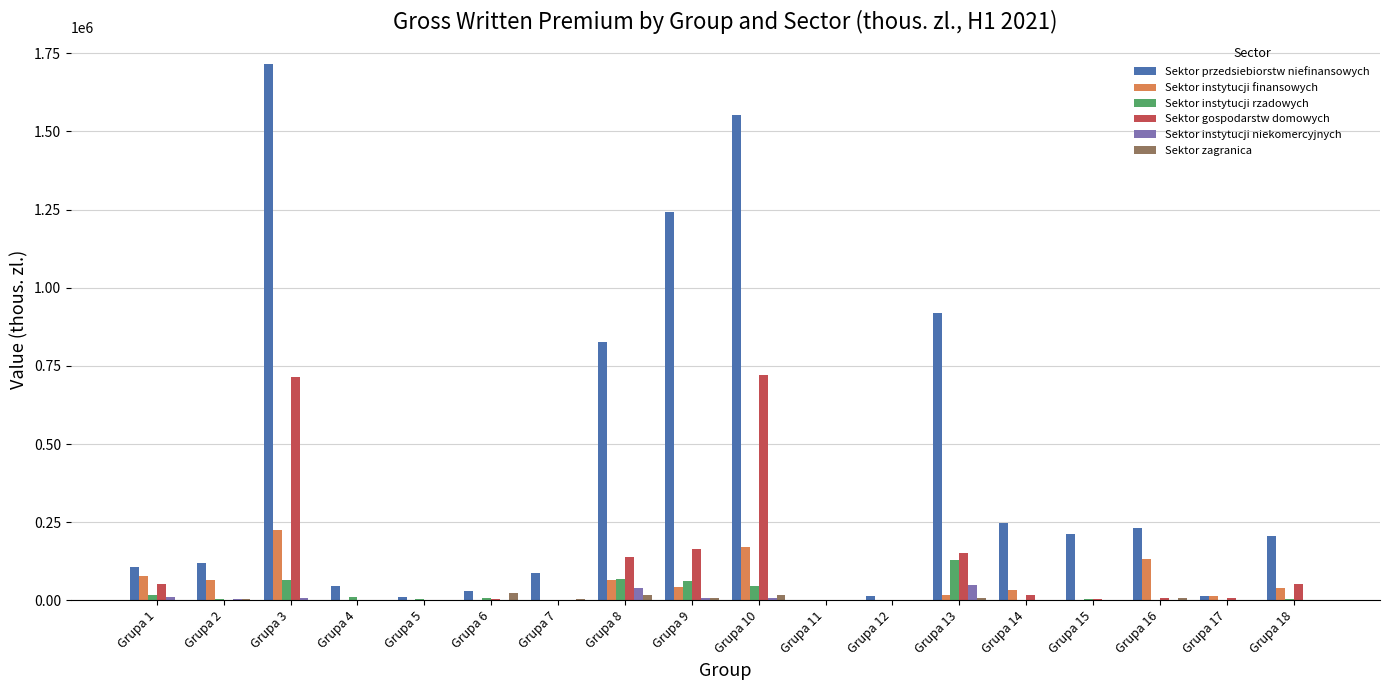

Are the bars grouped side by side (vs. stacked)?

Yes